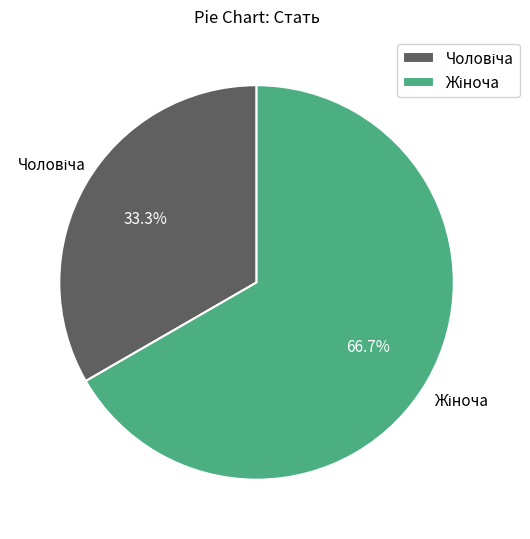

Does any single category account for the majority?

Yes